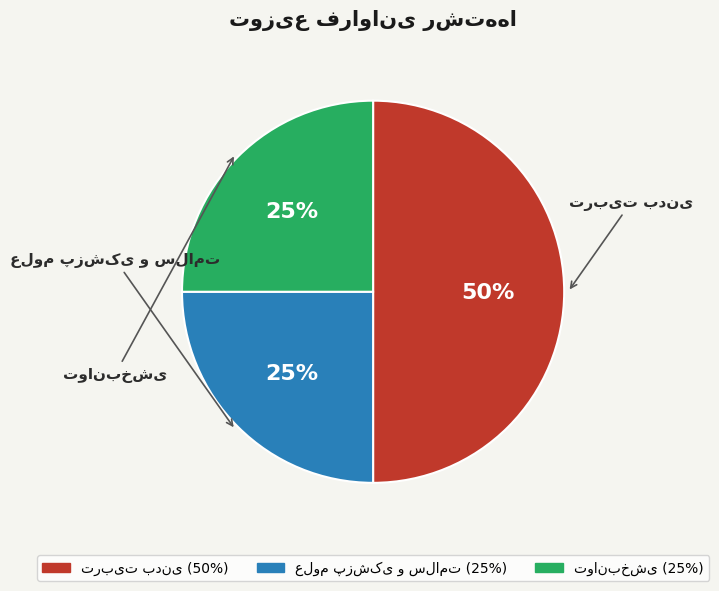

To the nearest percent, what is the average slice percentage?

33%